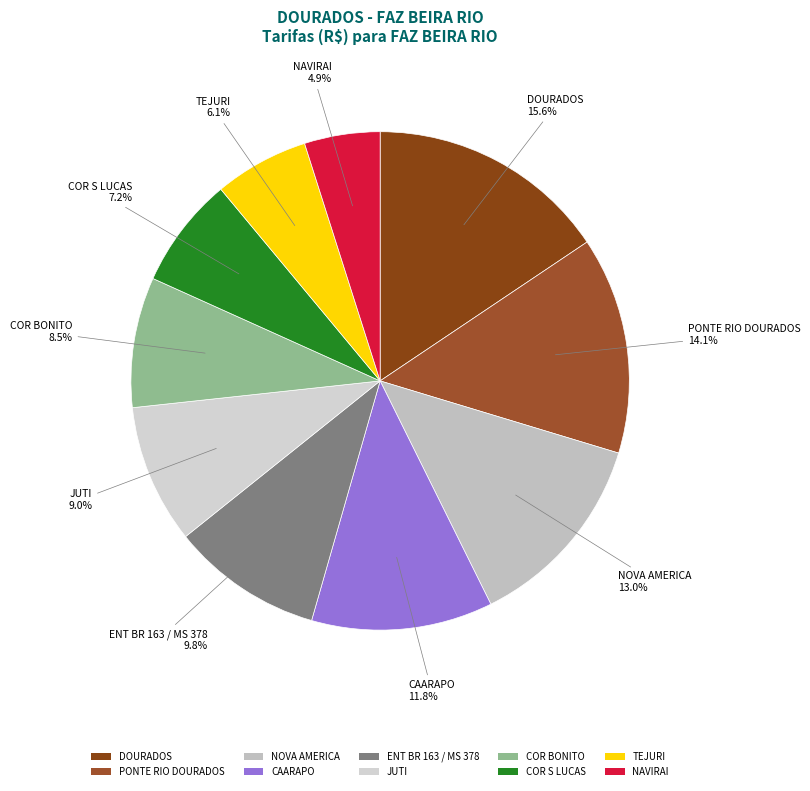

Rank the categories by value from highest to lowest.

DOURADOS, PONTE RIO DOURADOS, NOVA AMERICA, CAARAPO, ENT BR 163 / MS 378, JUTI, COR BONITO, COR S LUCAS, TEJURI, NAVIRAI